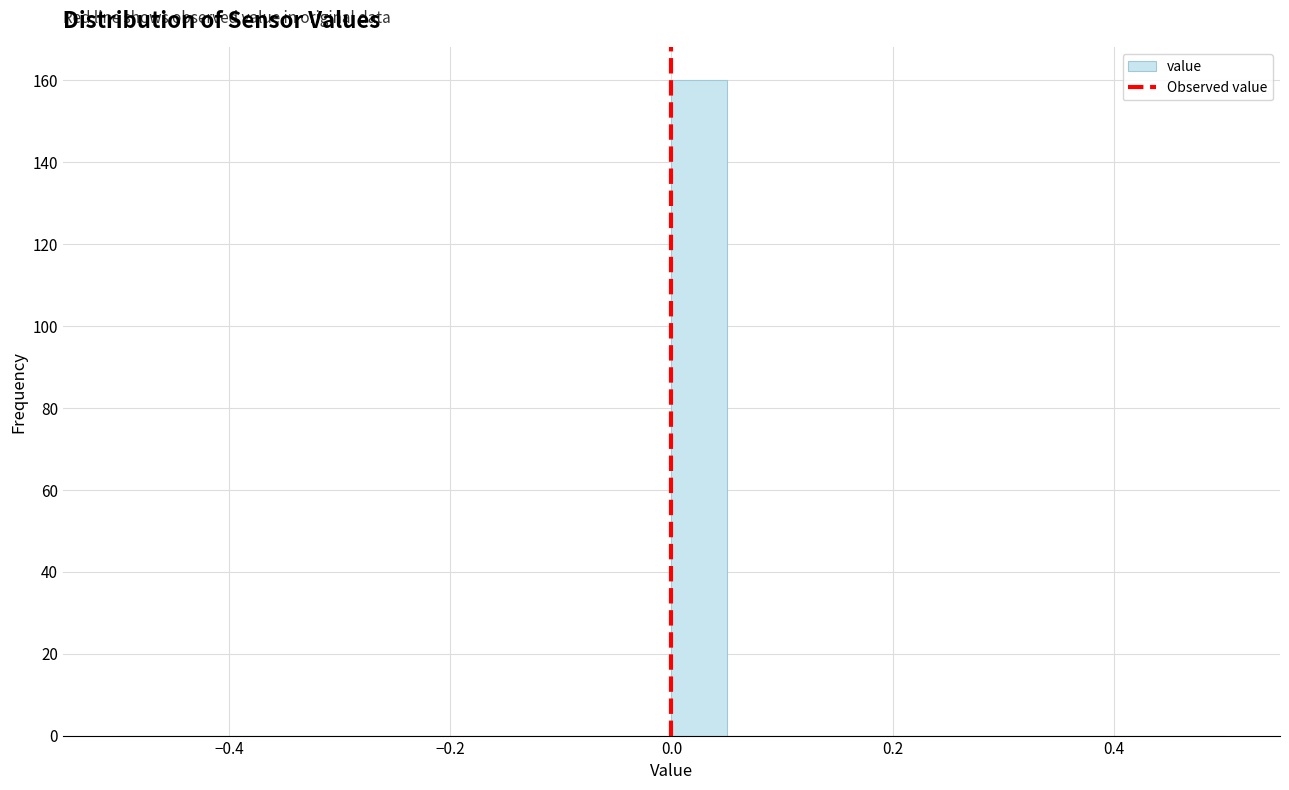

Around what value on the x-axis is the tallest bar? Give the approximate position of its centre, as read against the axis.

0.02